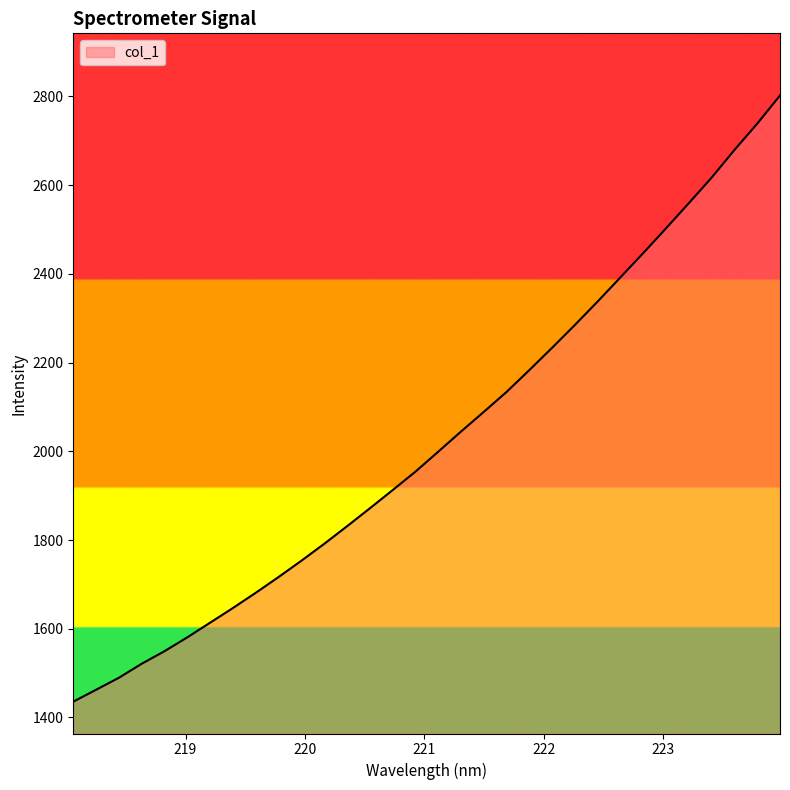

What is the average value?

2026.8